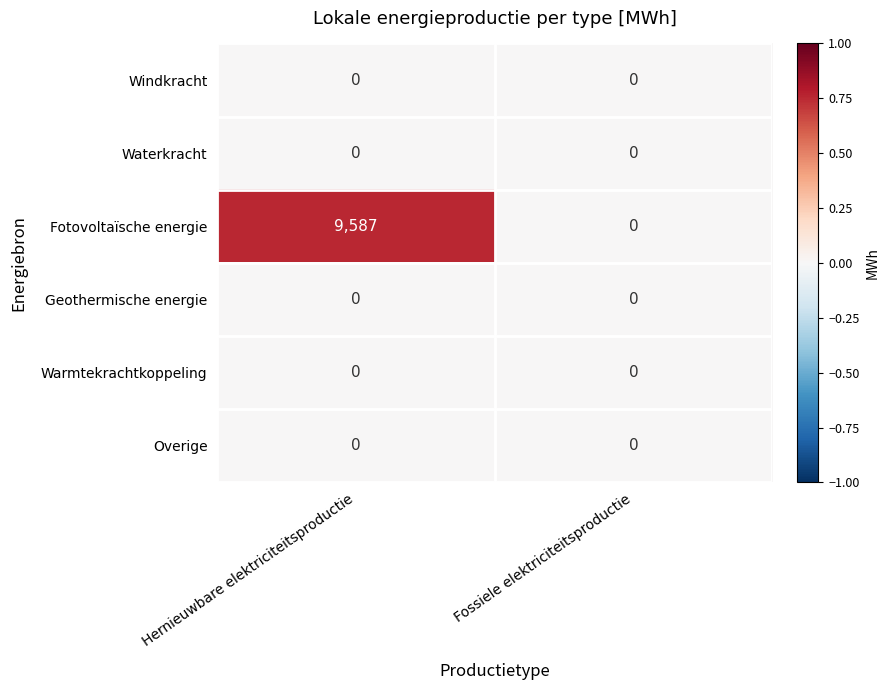

The Windkracht series shows 0 at Hernieuwbare elektriciteitsproductie. True or false?

True